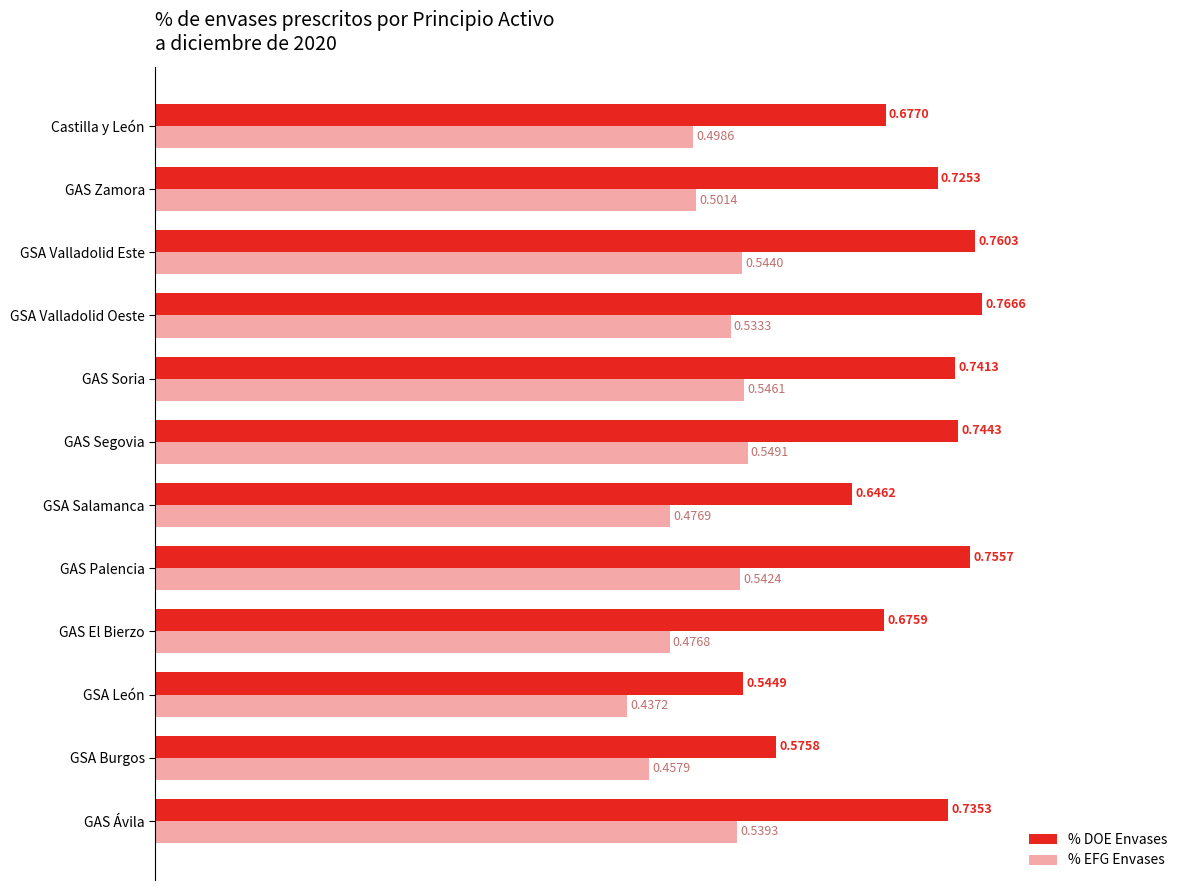

Which category has the lowest value across all series?

GSA León